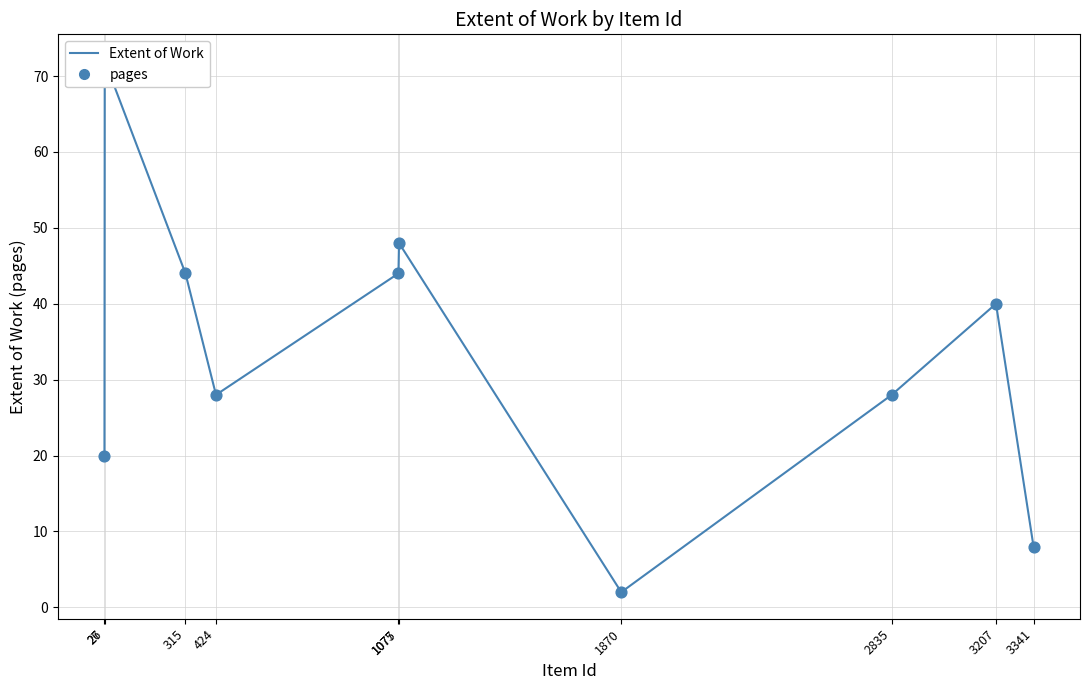

Approximately how many times larger is the value at 27 compared to 315?

1.6